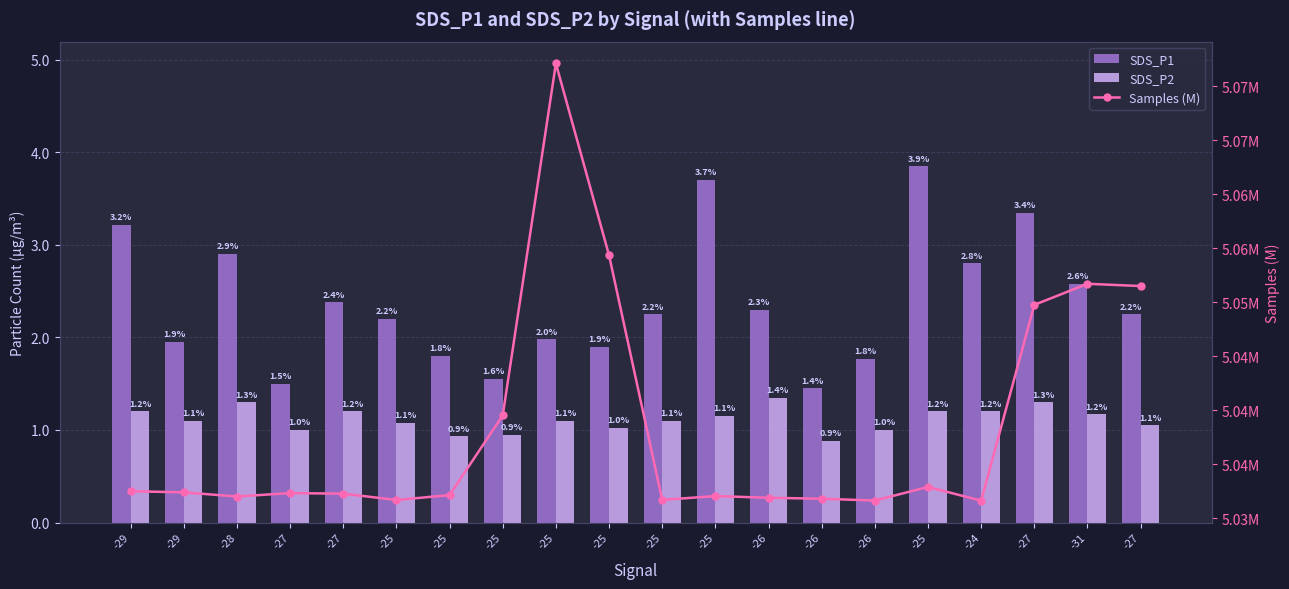

What is the minimum value shown in the chart?

0.9